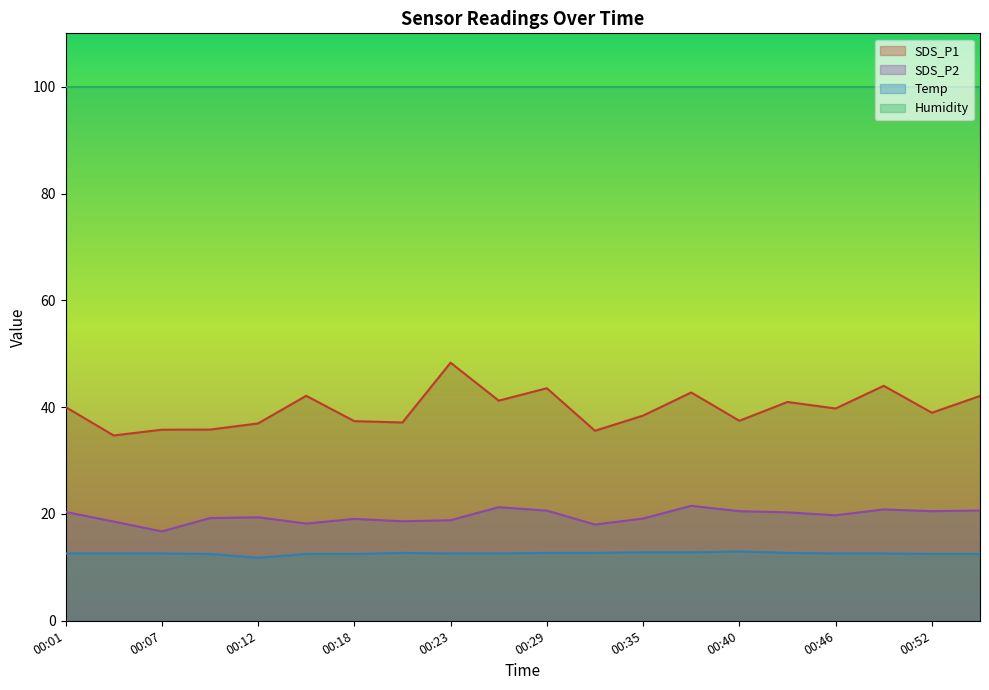

True or false: SDS_P1 and Temp cross at least once.

False